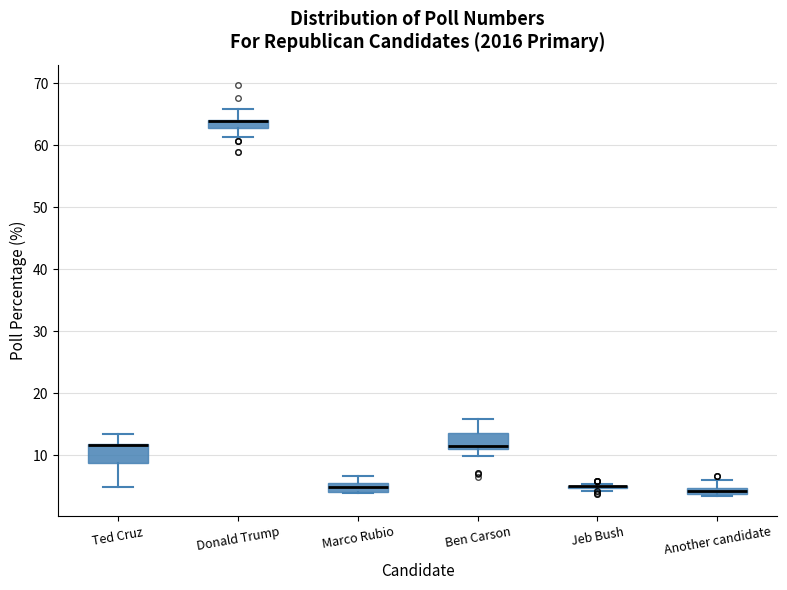

Where does the lower whisker of the box for Ted Cruz end on the y-axis? The values are not printed on the chart, so give them approximately, as read against the axis.

5